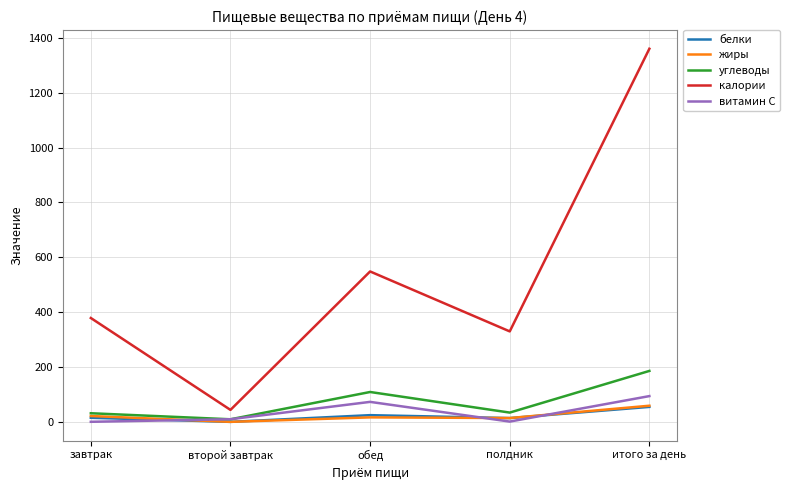

What are all the series names shown in the legend?

белки, жиры, углеводы, калории, витамин С